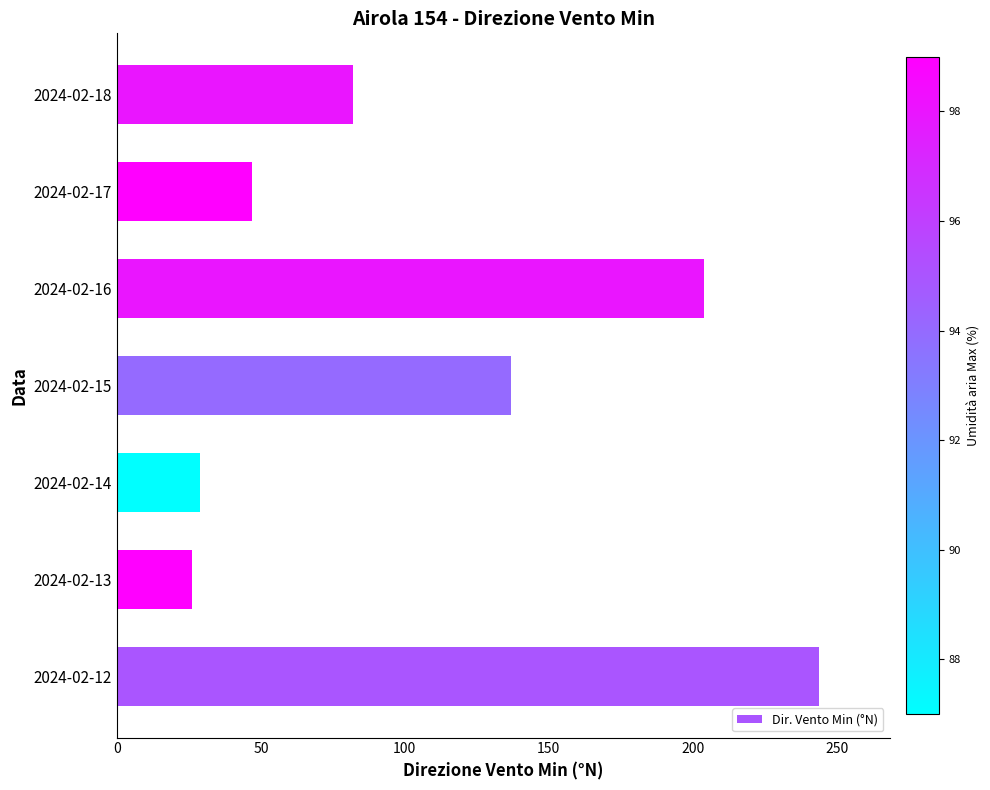

Approximately how many times larger is the value at 2024-02-14 compared to 2024-02-18?

0.4